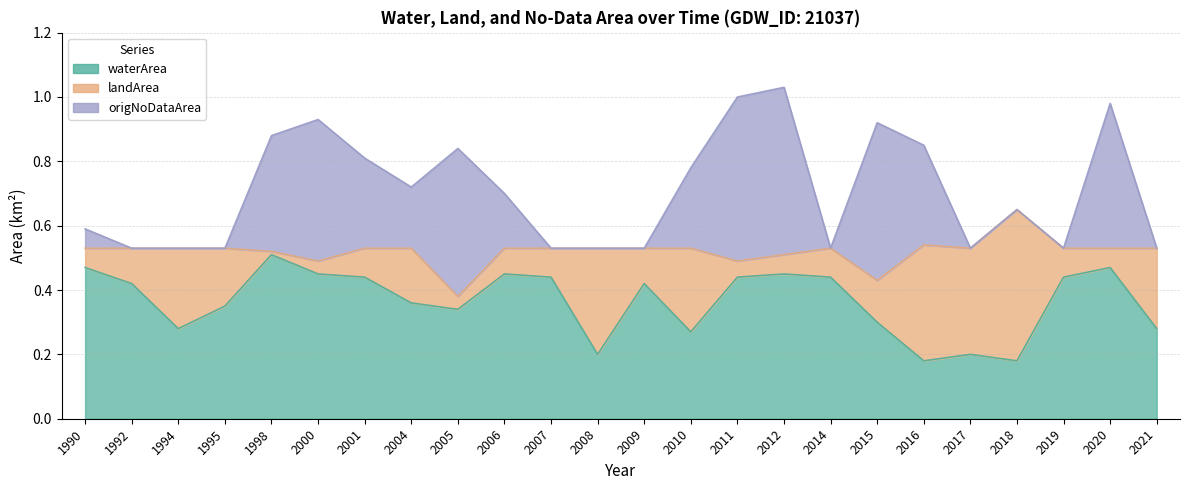

Between which two adjacent categories do origNoDataArea and landArea first intersect?

1995 and 1998